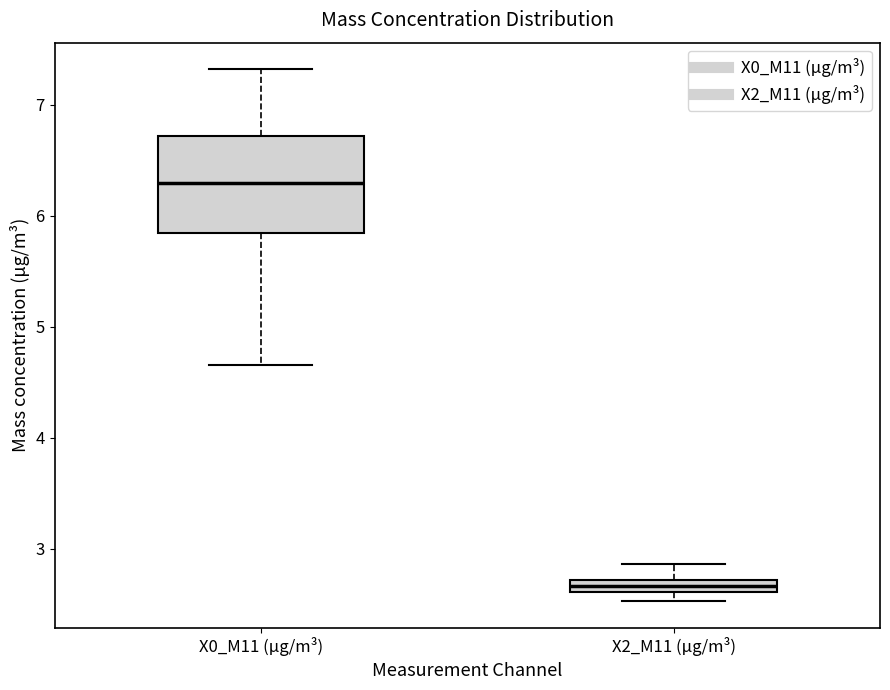

Which box's median line is the lowest?

X2_M11 (μg/m³)